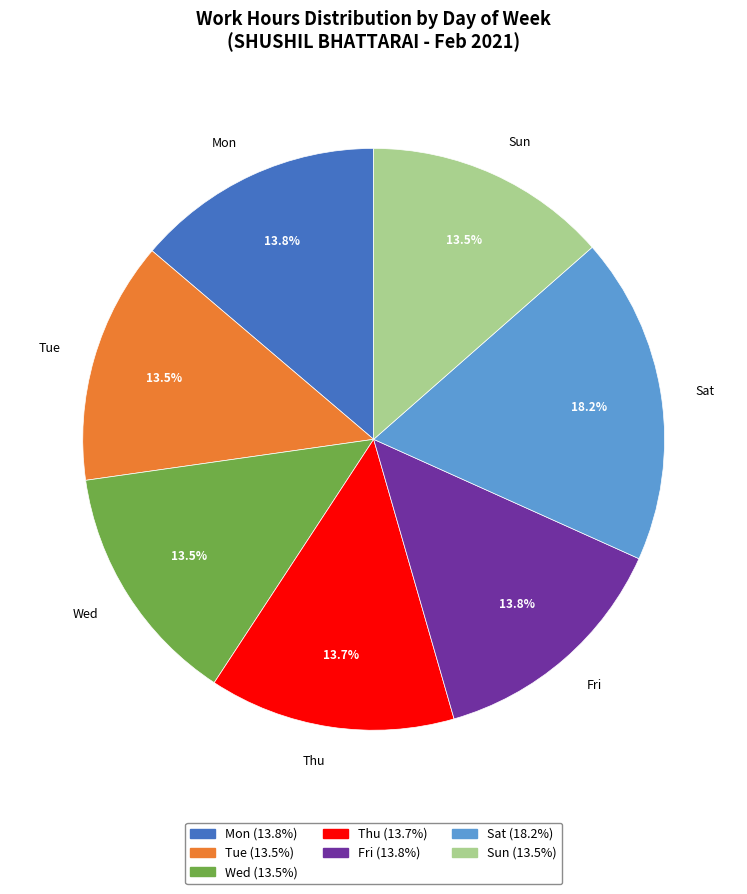

Approximately how many times larger is the value at Sun compared to Wed?

1.0